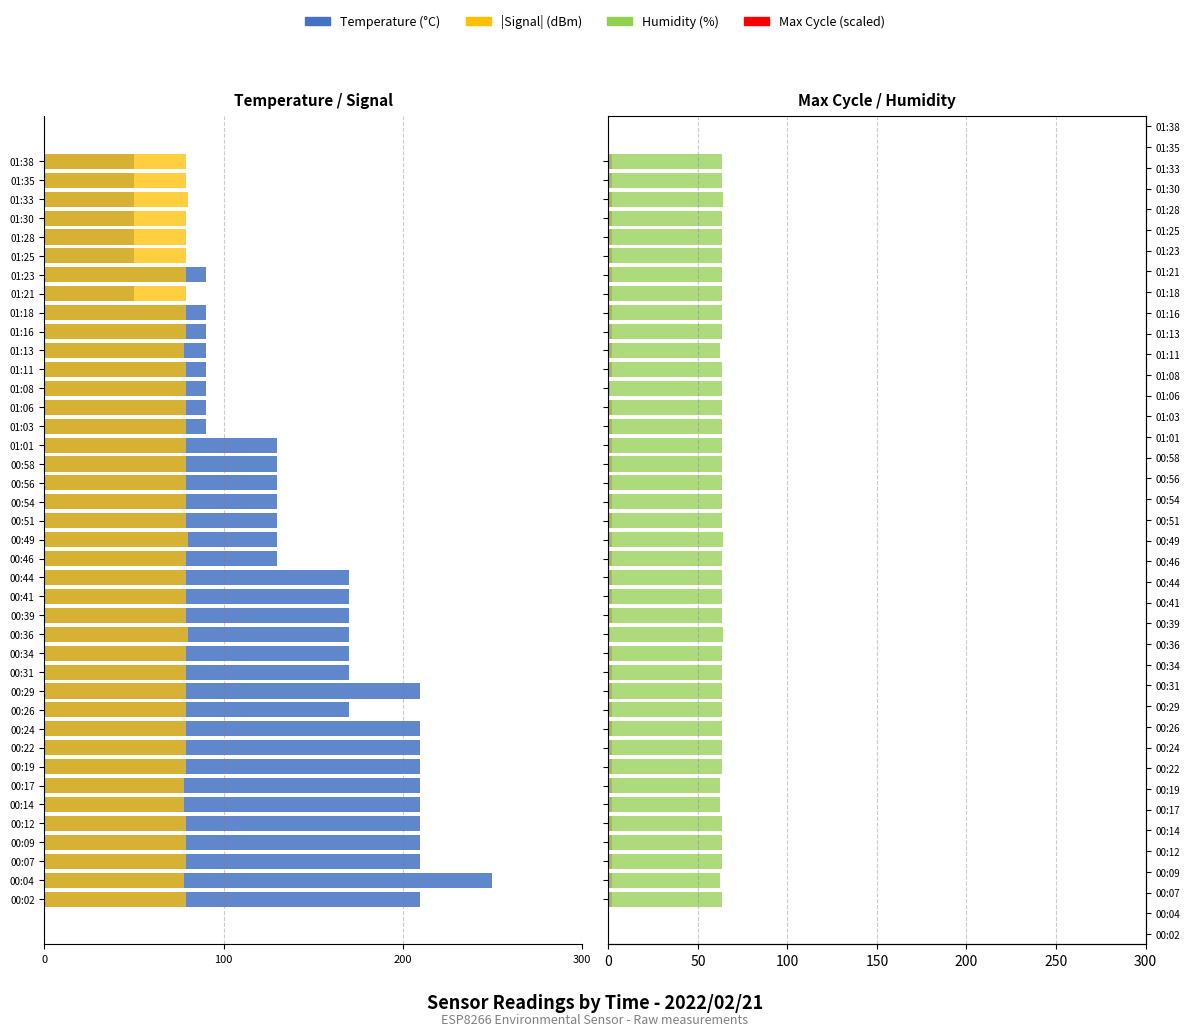

How many data points in |Signal| (dBm) are above -79?

4